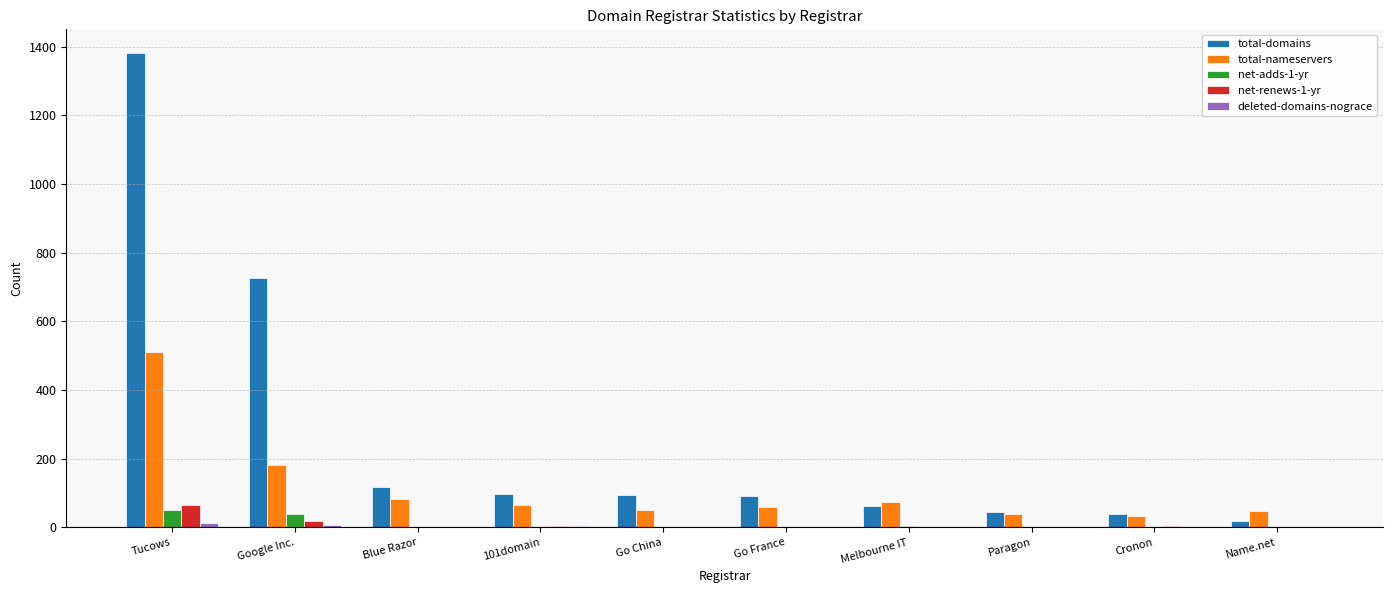

Between Tucows and Go France, which series saw the biggest shift?

total-domains